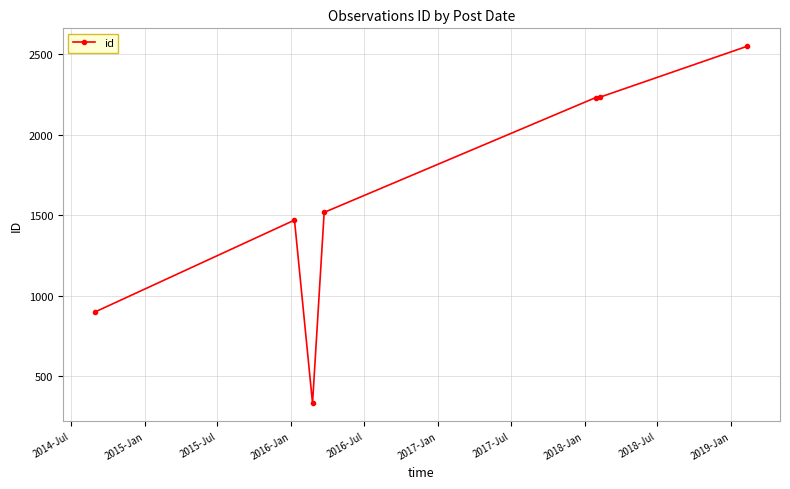

What is the difference between the maximum and second lowest values?

1649